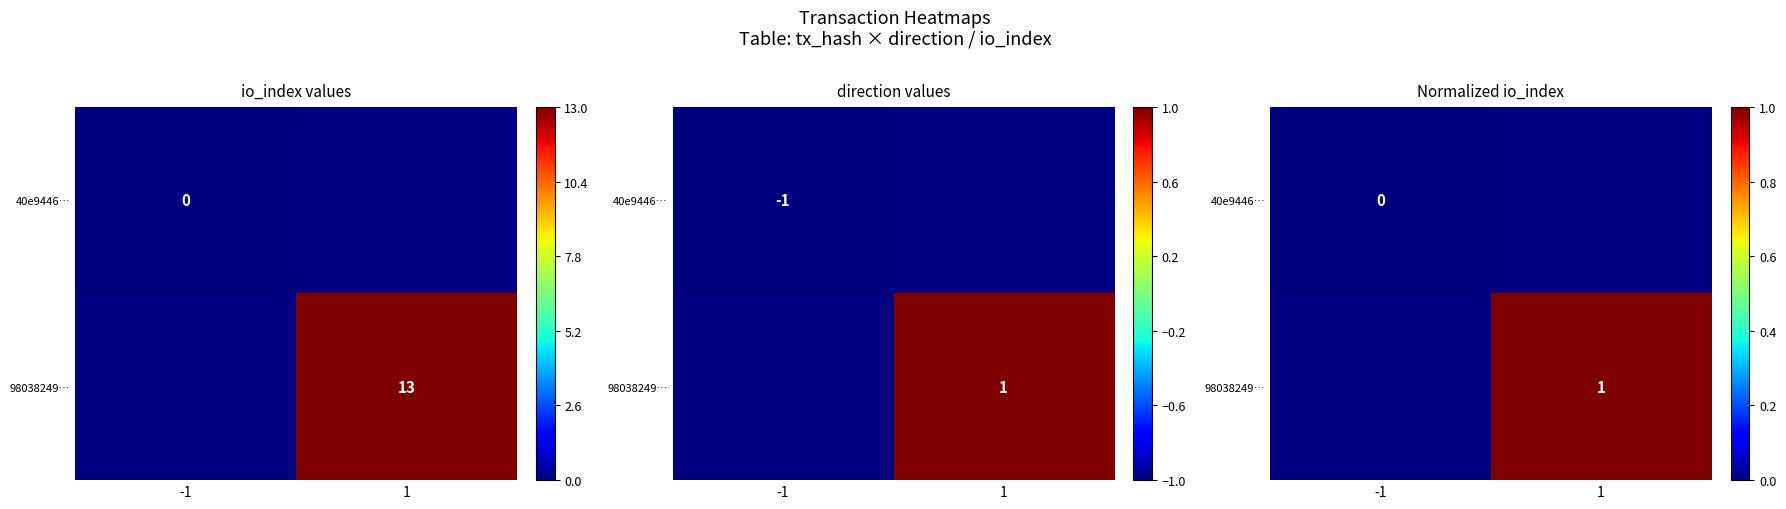

At 1, list the series in order from smallest to largest.

40e9446…, 98038249…